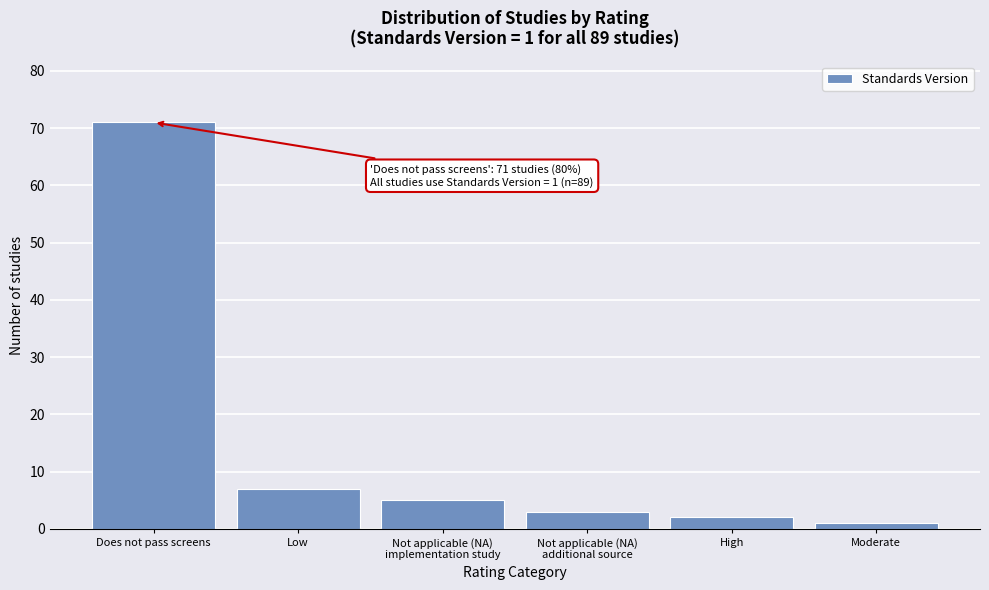

Reading left to right, what are all the values shown in this chart?

71	7	5	3	2	1